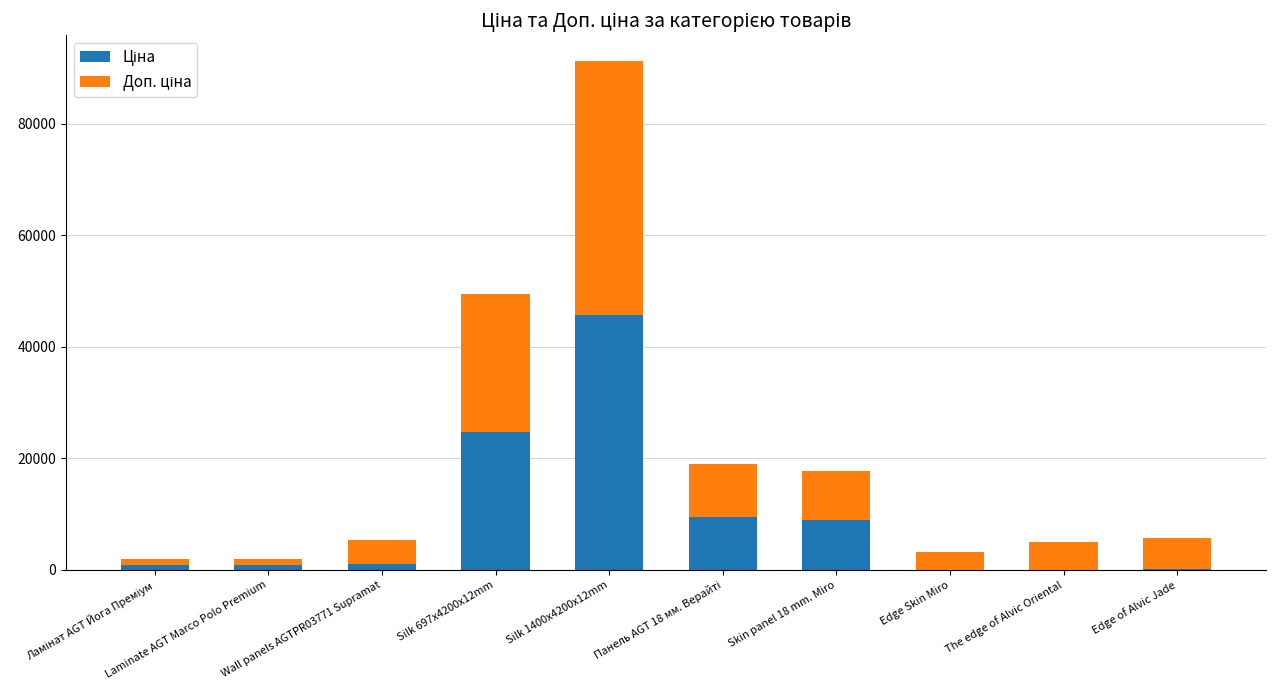

What is the total value across all series at Silk 697x4200x12mm?

49513.9